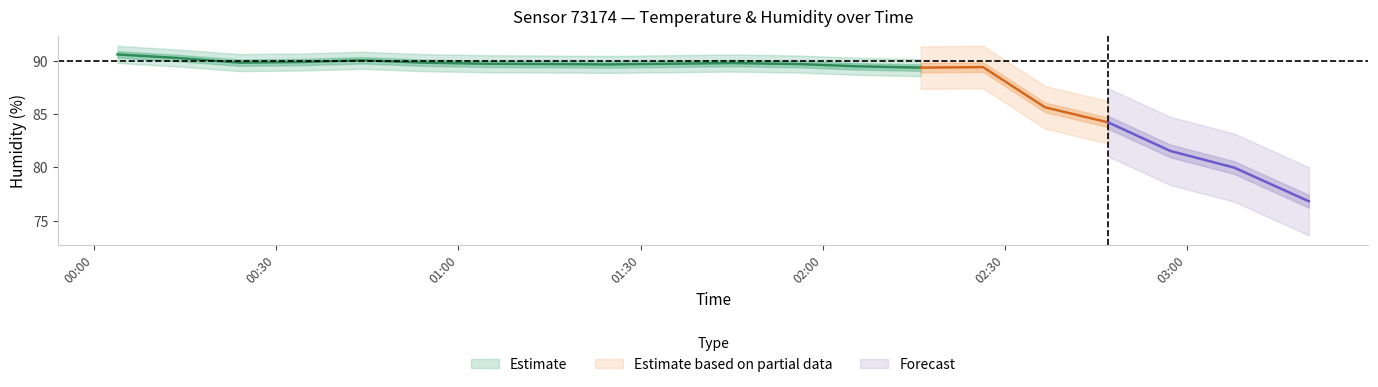

Where is the first local minimum for humidity?

2